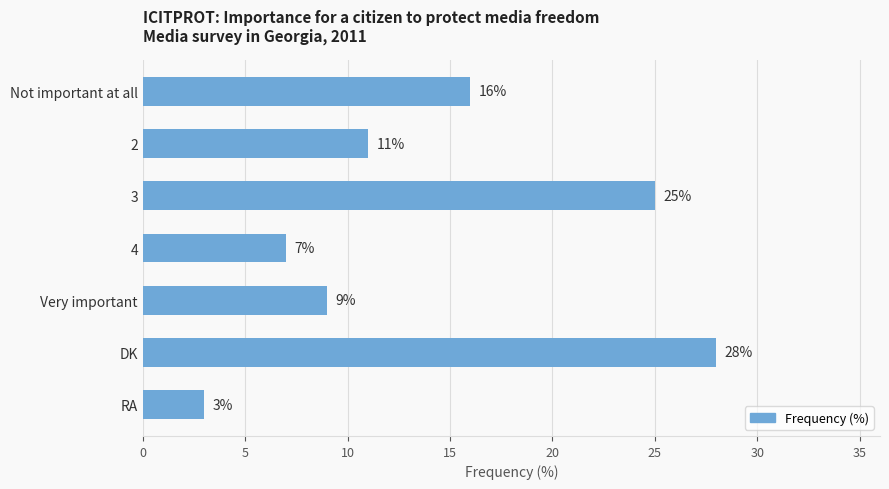

Is it true that the value at 3 is 6?

False